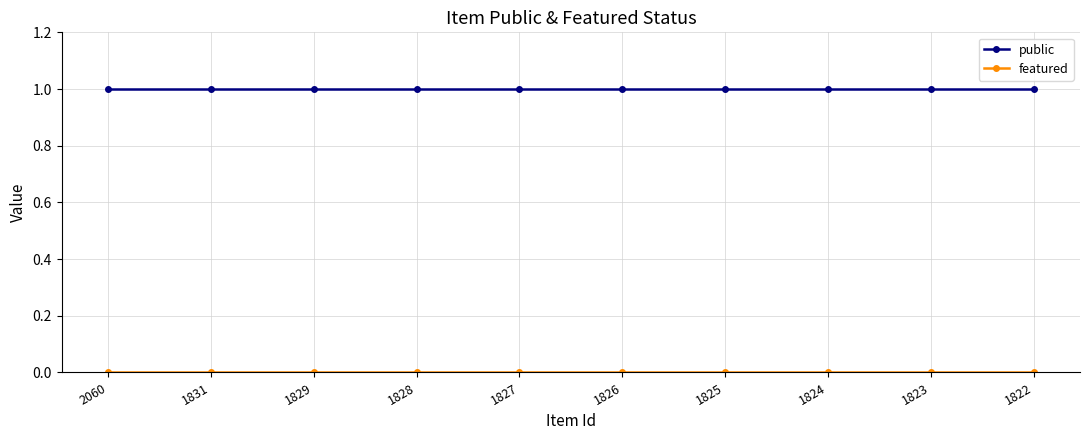

The value of public at 2060 is 1. True or false?

True